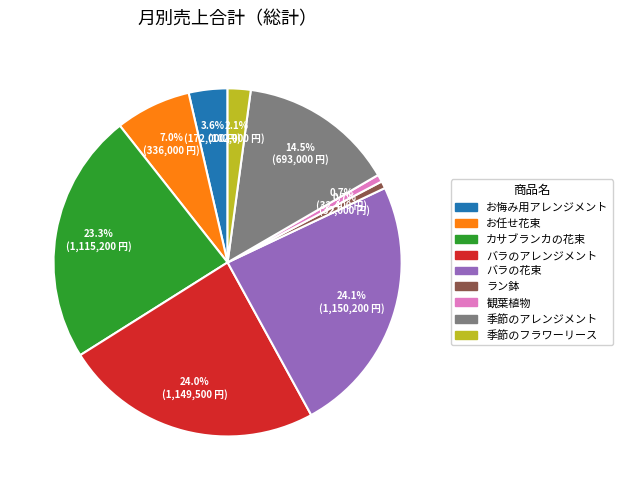

What percentage is the お悔み用アレンジメント slice, to the nearest percent?

4%